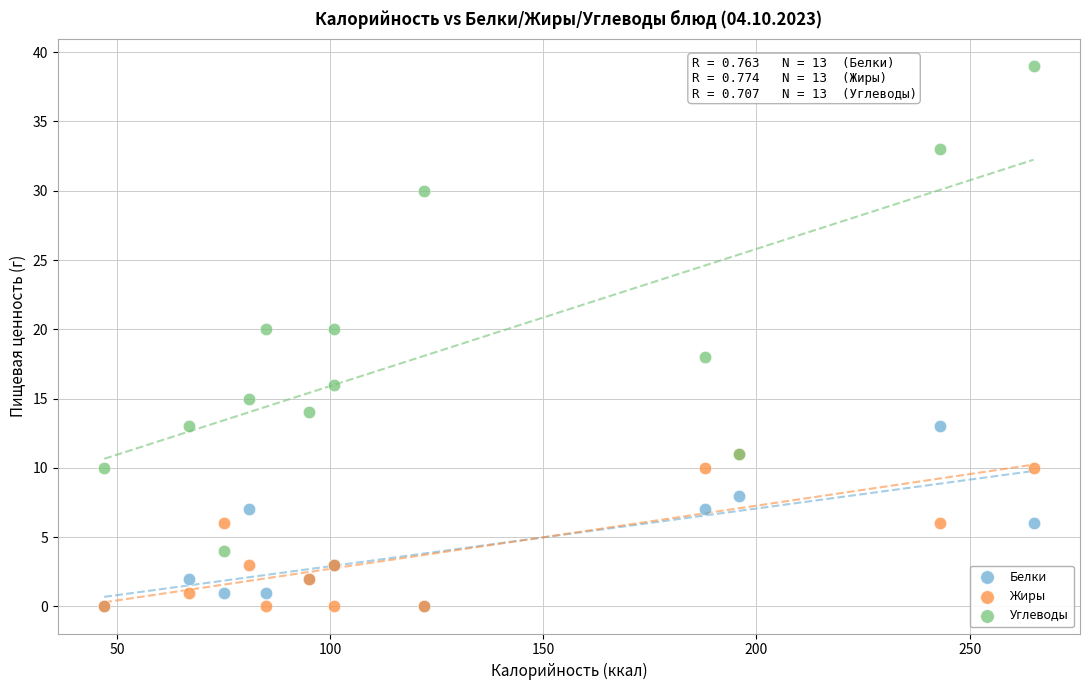

Which series has the widest spread of Y values?

Углеводы